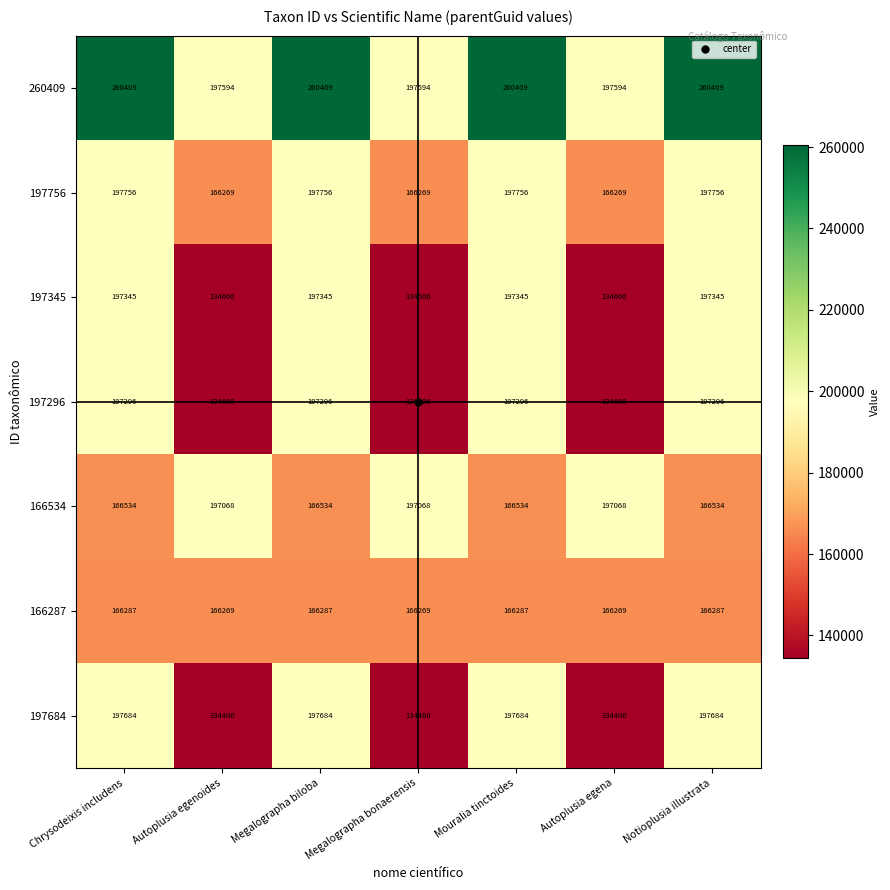

What is the total value across all series at Megalographa bonaerensis?

1130812